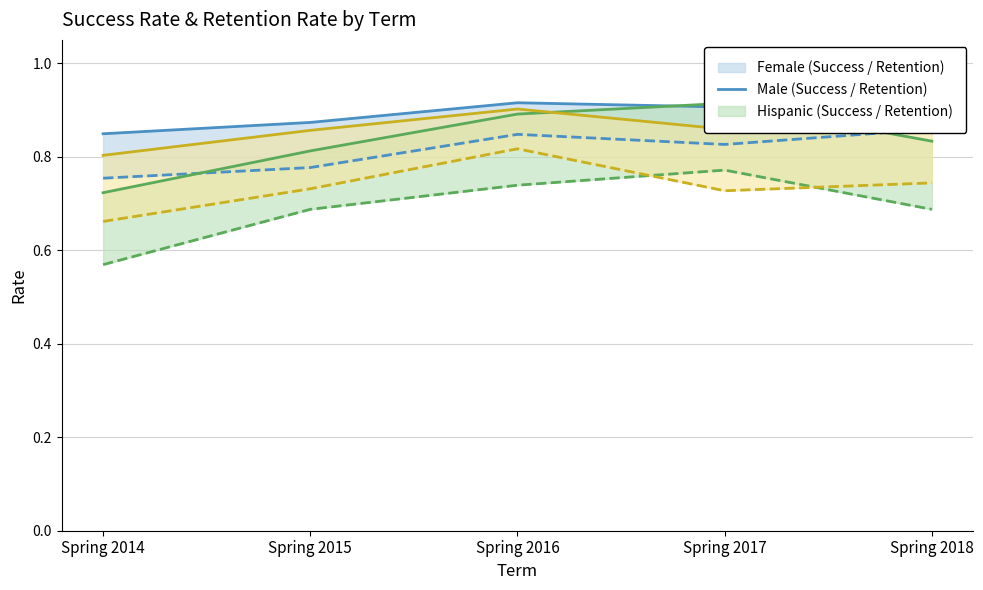

What is the value of the Female point at the 5th from the left?

0.9